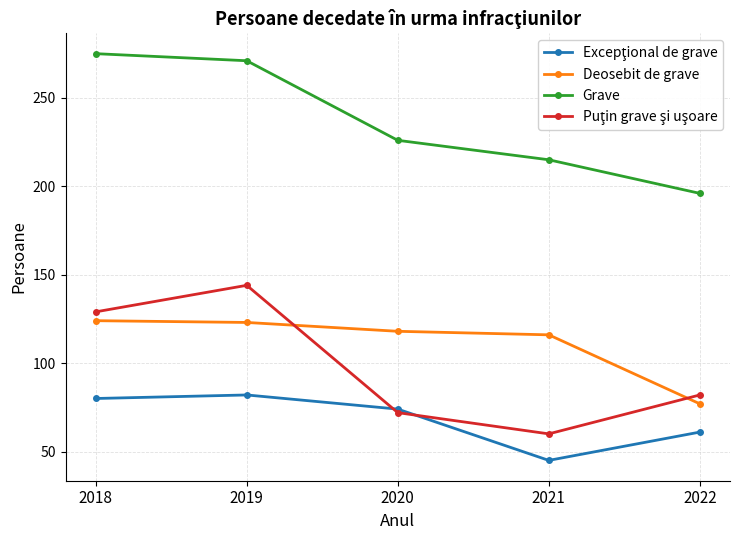

Read the Deosebit de grave value at 2021, to the nearest 5.

115